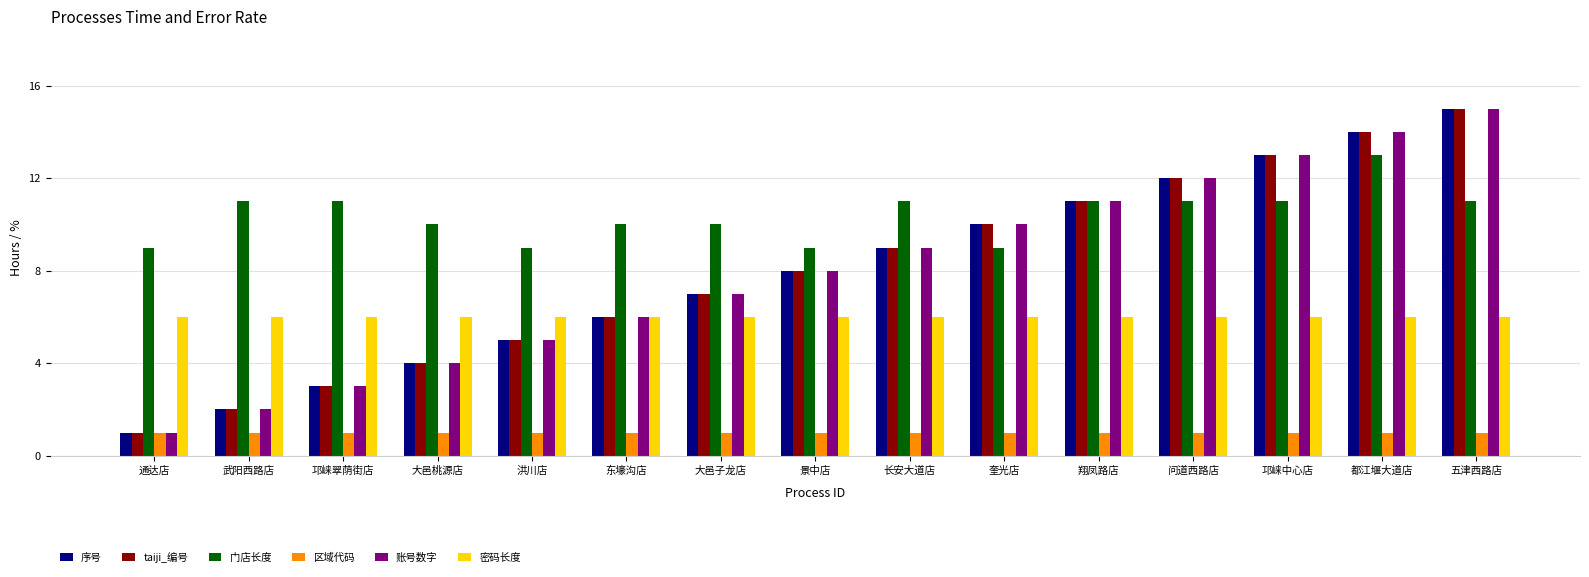

What is the spread (max minus min) of values at 问道西路店?

11